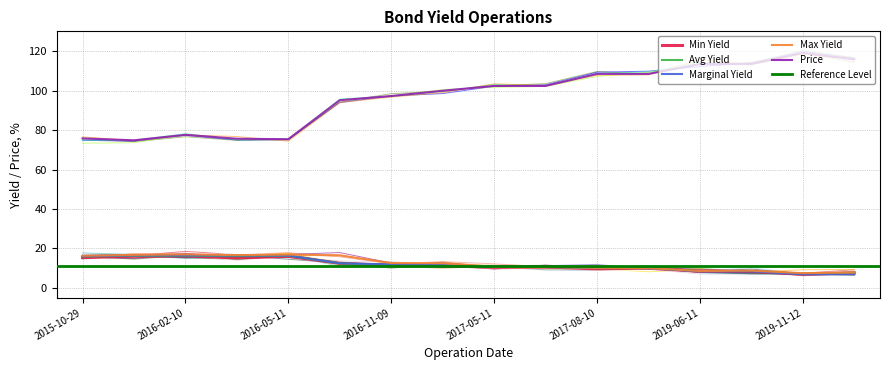

What is the label of the 2nd point from the right?

2019-11-12